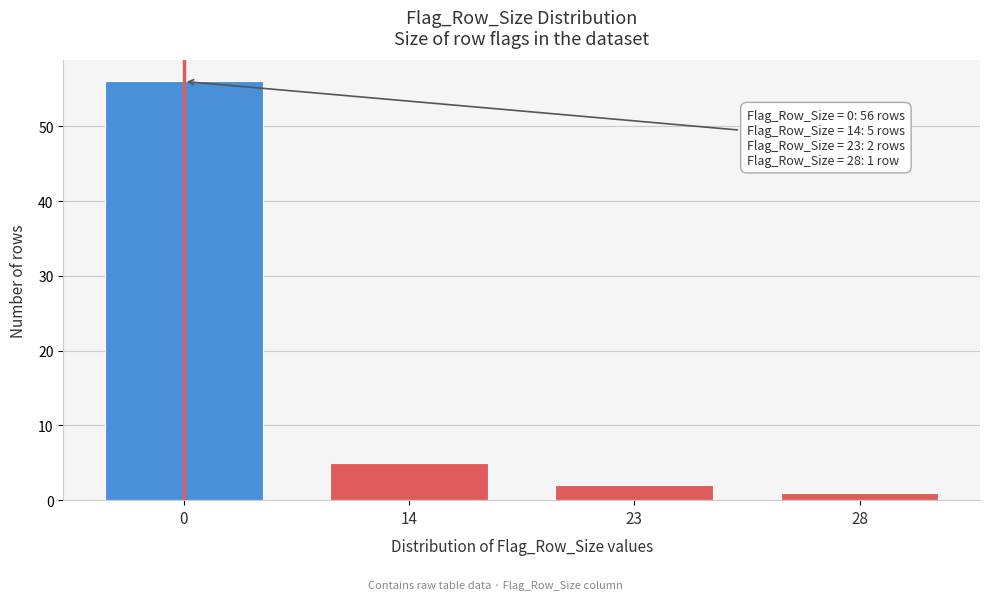

Reading left to right, extract all data points from this chart.

56	5	2	1